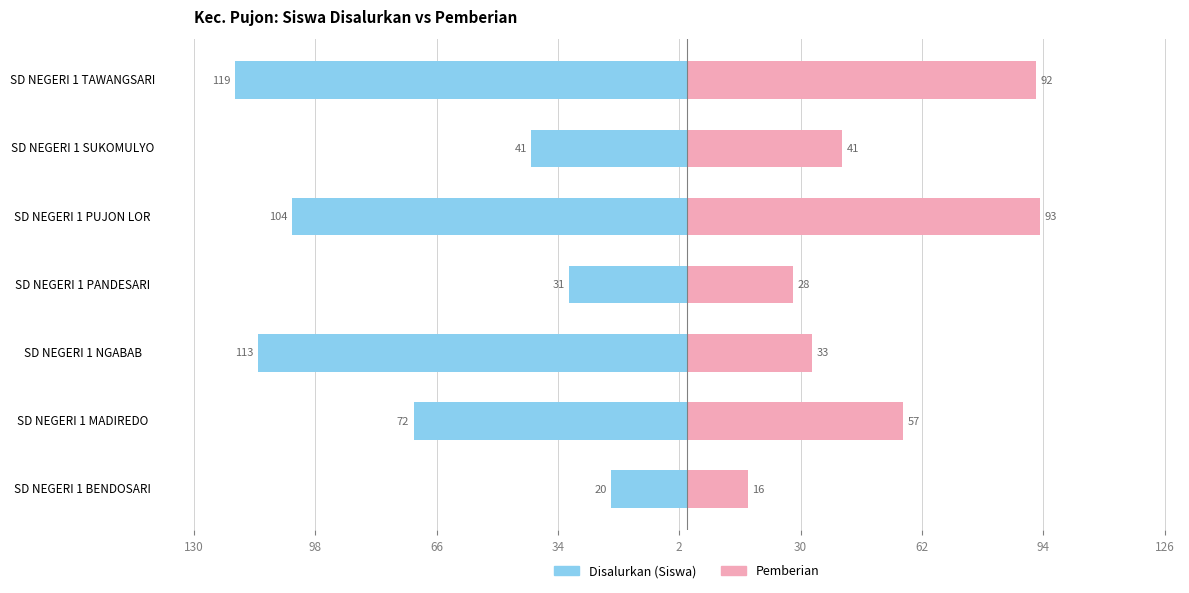

Reading right to left, list all the values displayed in this chart.

Disalurkan (Siswa): -119	-41	-104	-31	-113	-72	-20
Pemberian: 92	41	93	28	33	57	16